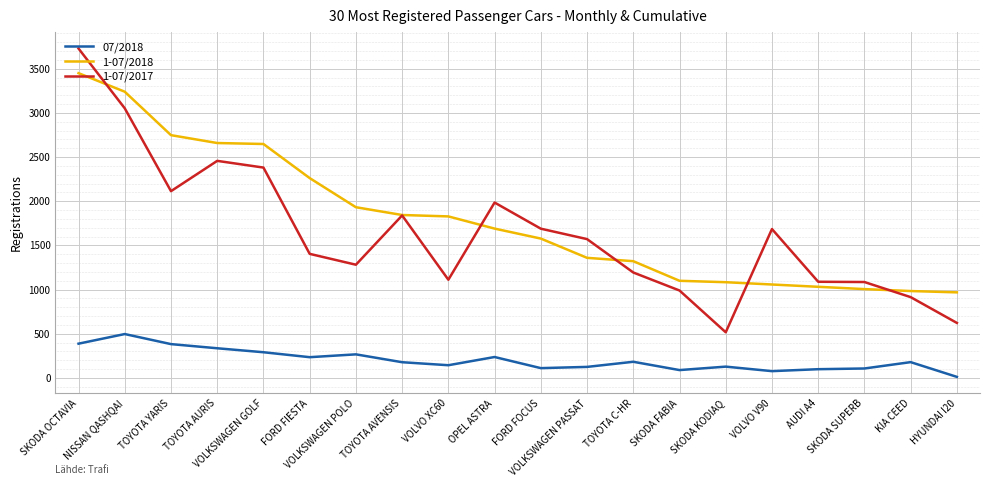

True or false: 1-07/2017 and 07/2018 cross at least once.

False